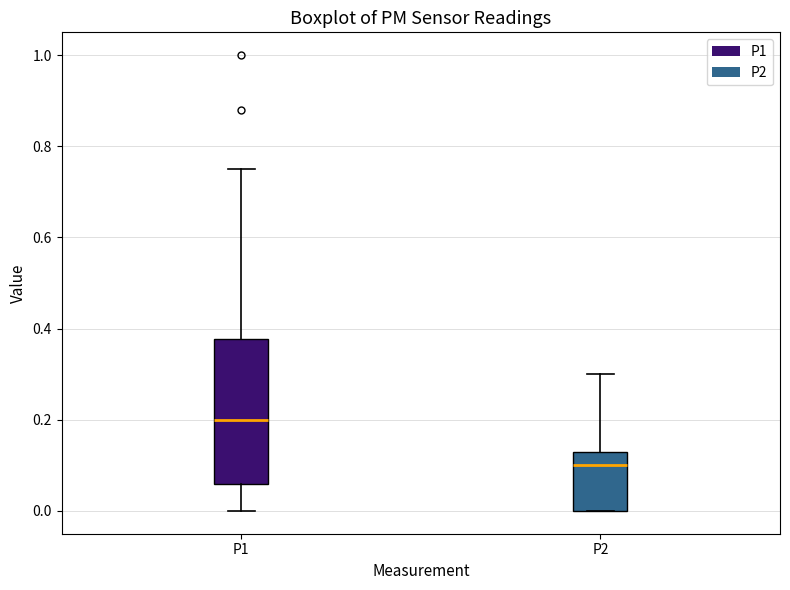

Reading left to right, transcribe this box plot: for each box, give where its median line is, the range the box spans, and where its two whiskers end, as read against the y-axis. The values are not printed on the chart, so give them approximately, as read against the axis.

P1: median 0.20, box 0.06 to 0.38, whiskers 0.00 to 0.76
P2: median 0.10, box 0.00 to 0.14, whiskers 0.00 to 0.30